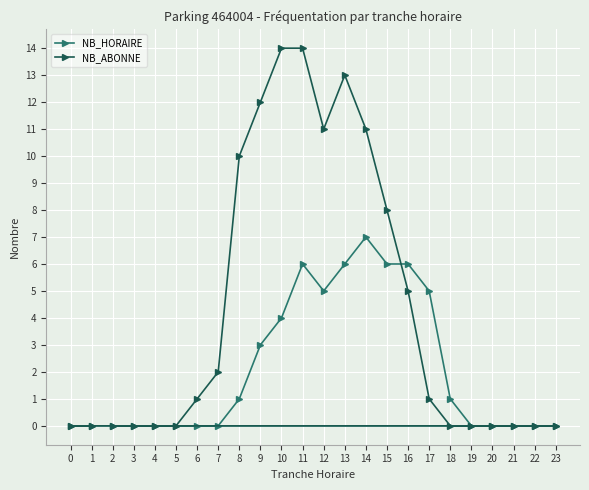

How many positive values does the NB_ABONNE series have?

12